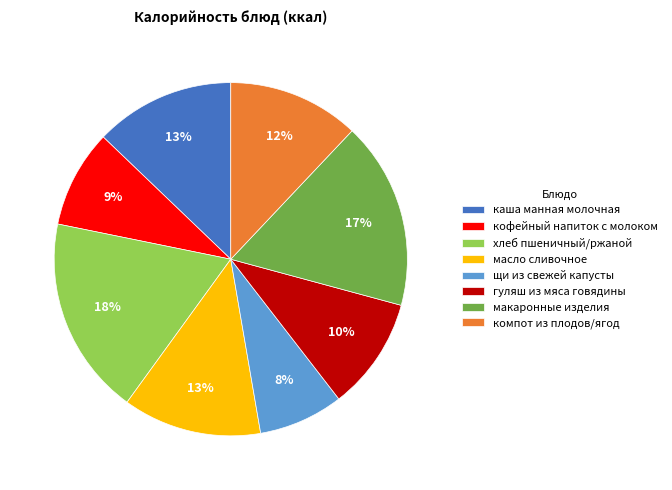

Does хлеб пшеничный/ржаной account for over 50% of the chart?

No